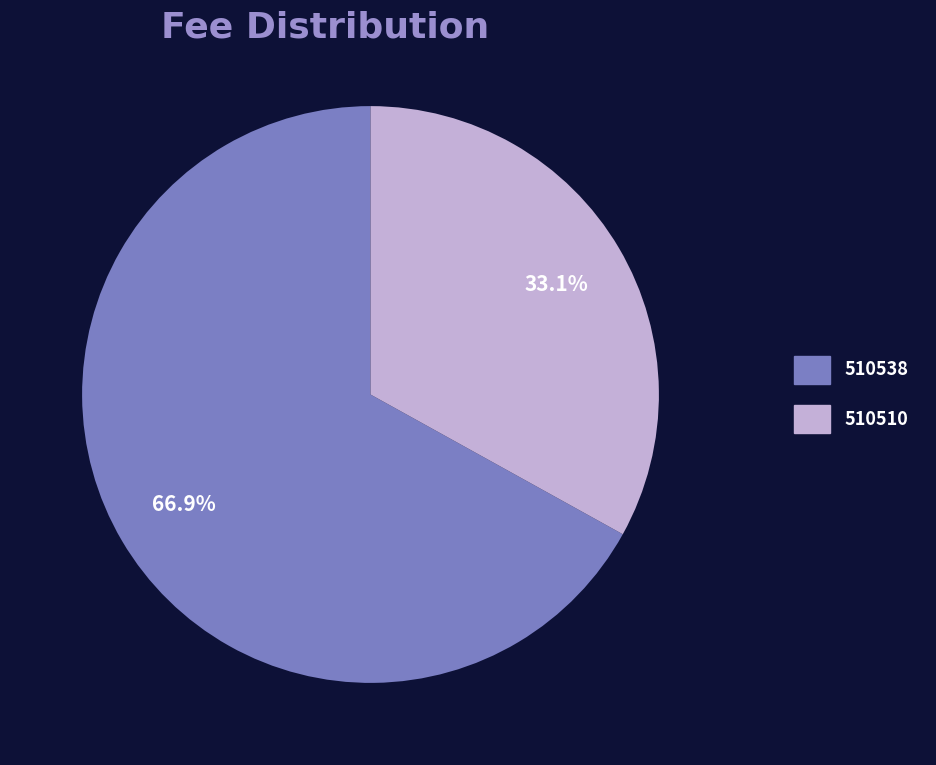

Combined, do 510510 and 510538 account for over 50%?

Yes